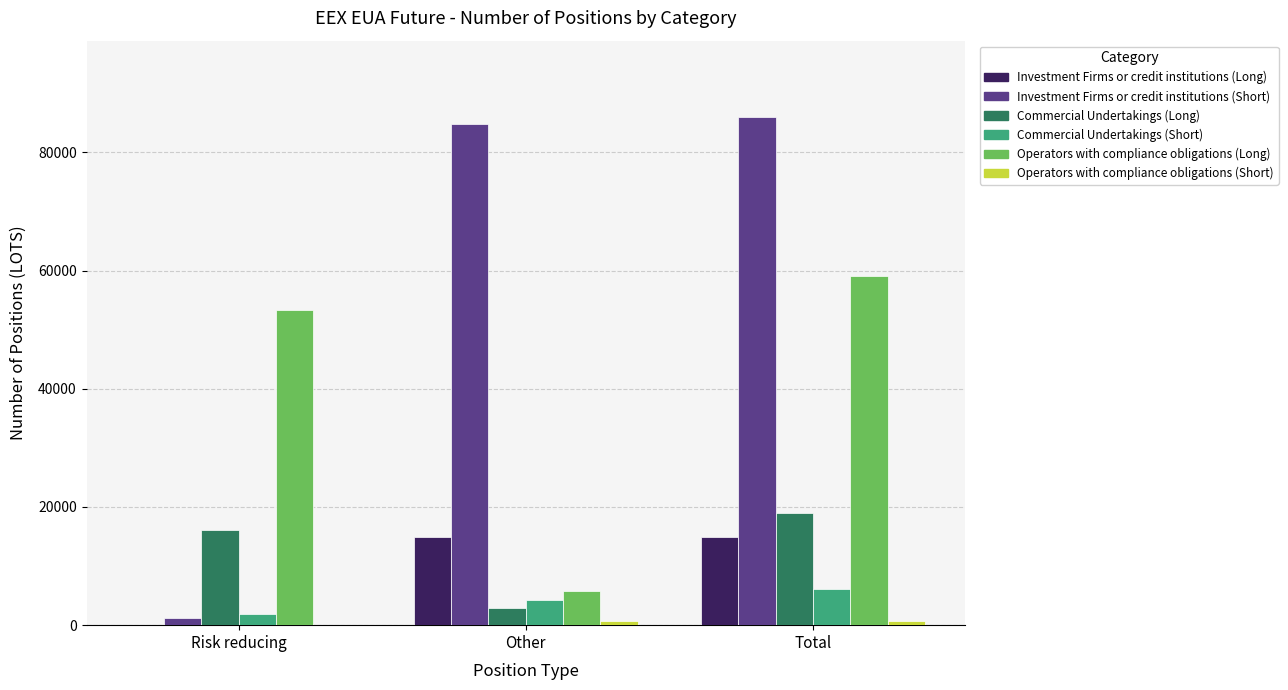

At which category does the chart reach its peak across all series?

Total